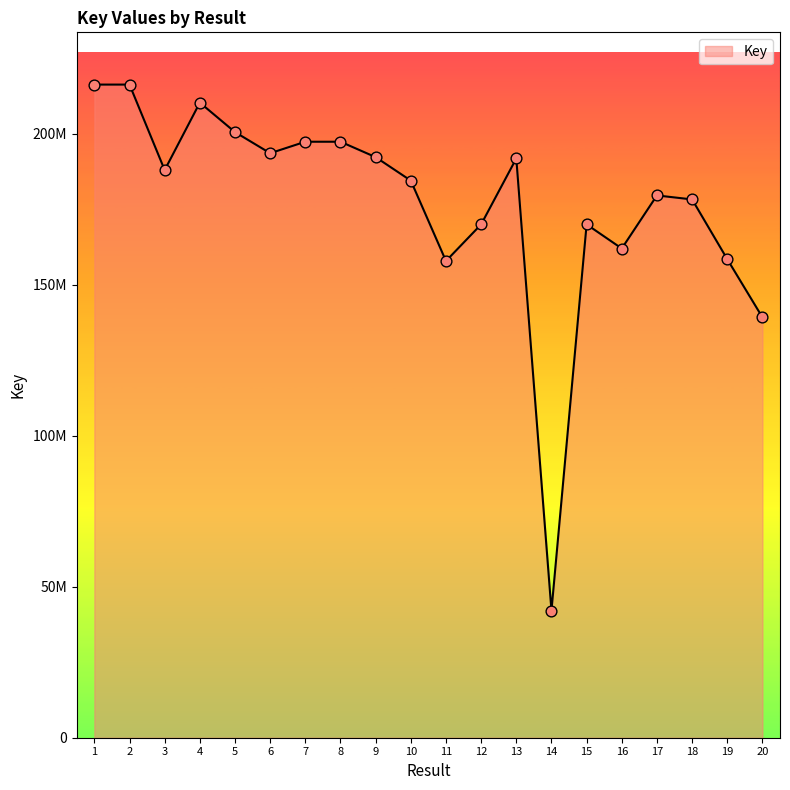

What is the change in value from 5 to 14?

-158518553